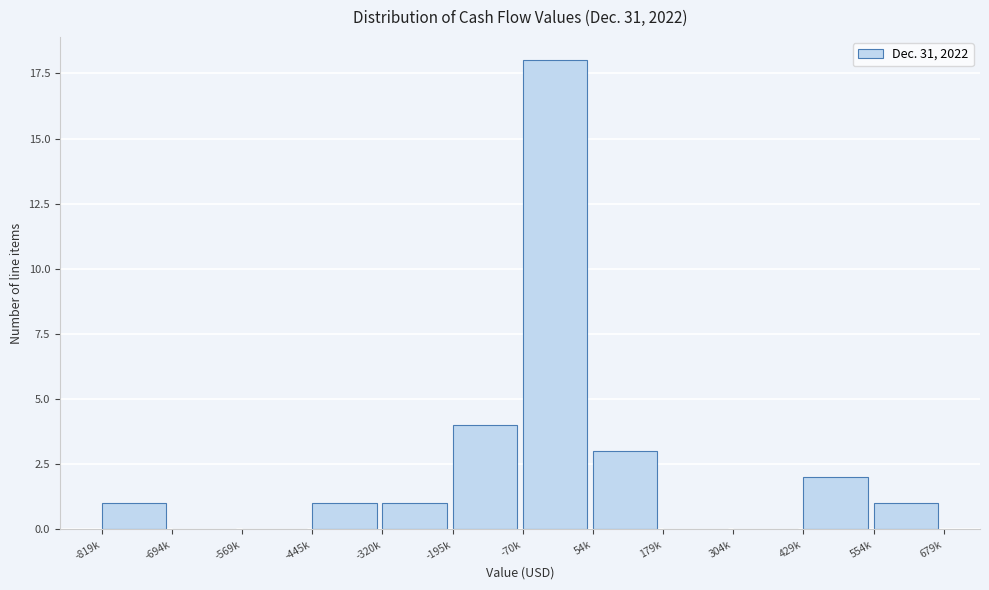

Reading left to right, transcribe all the data shown in this chart.

-819k=1	-694k=0	-569k=0	-445k=1	-320k=1	-195k=4	-70k=18	54k=3	179k=0	304k=0	429k=2	554k=1